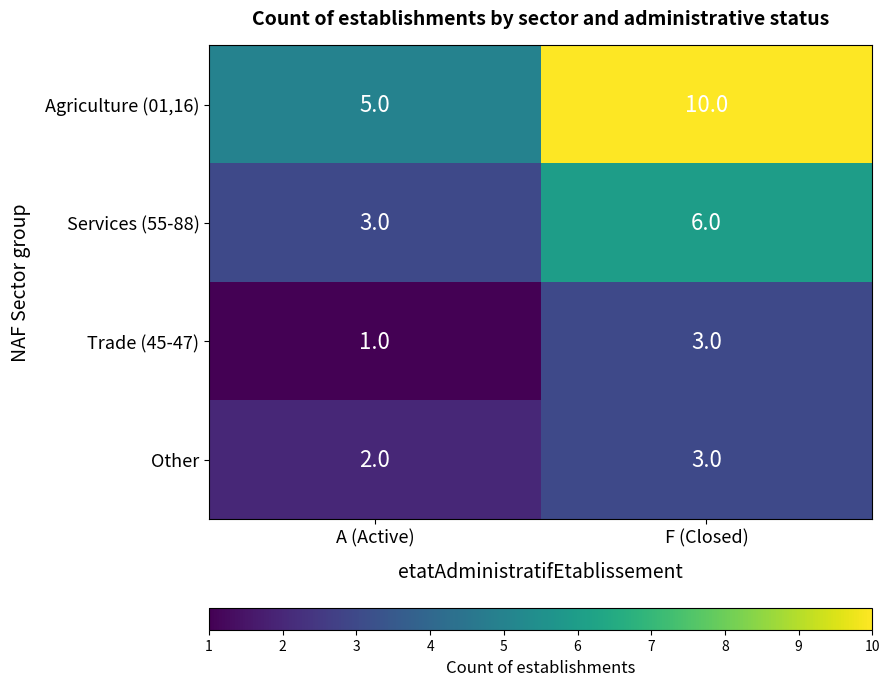

What is the smallest value displayed?

1